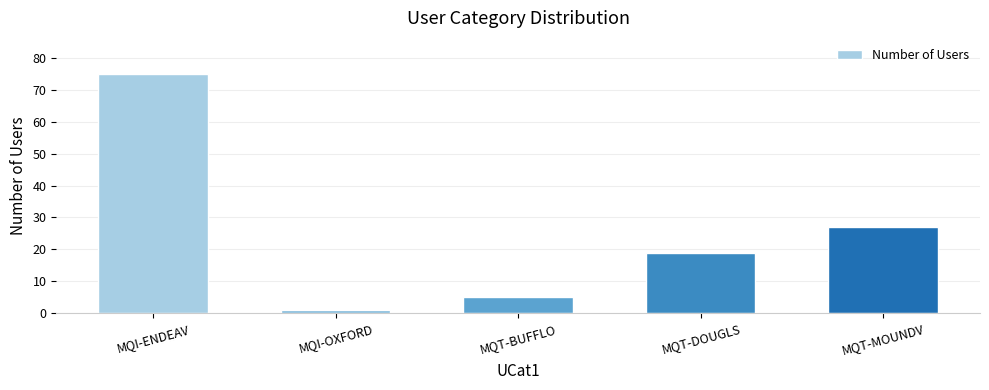

What is the difference between the values at MQT-MOUNDV and MQT-BUFFLO?

22